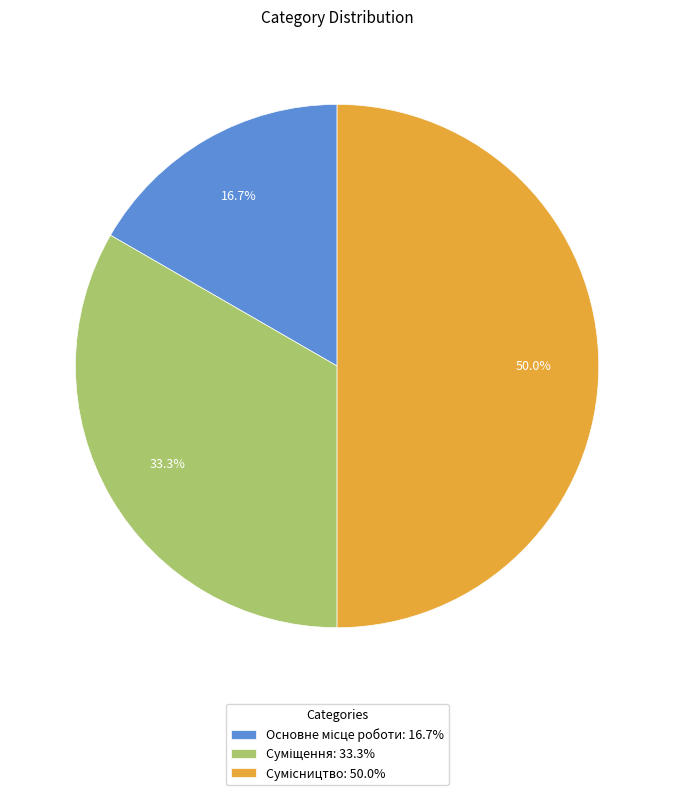

Is Суміщення the majority of the pie?

No